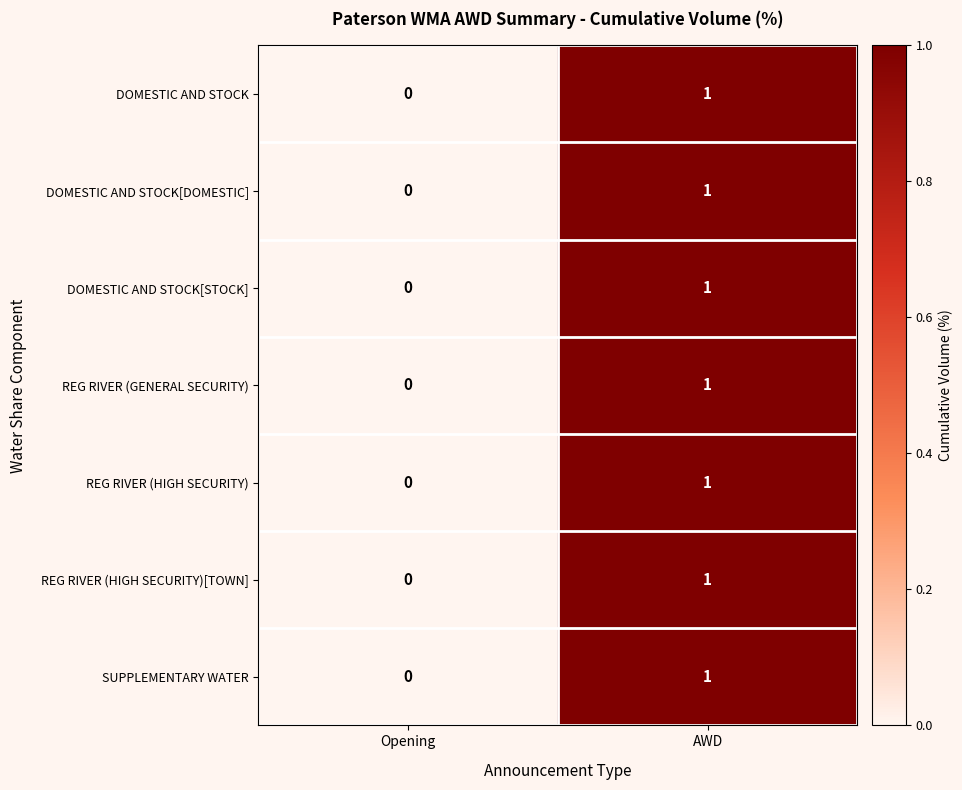

Which label corresponds to the smallest value in the chart?

Opening